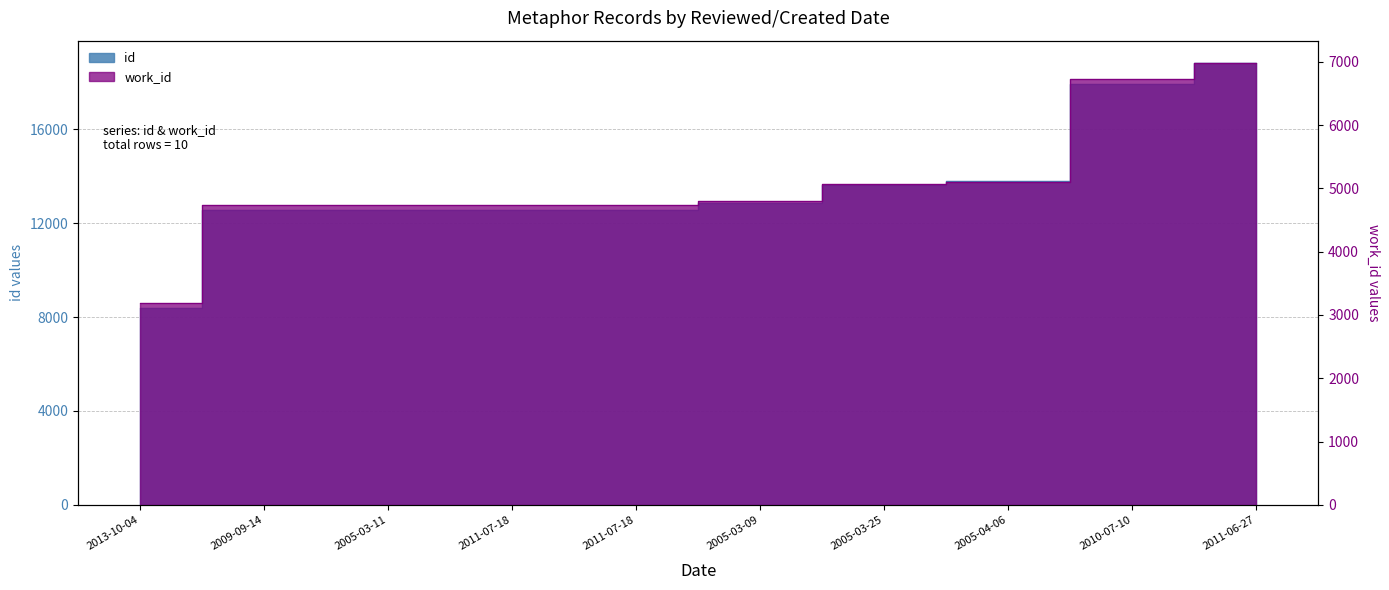

True or false: id has more than 0 points higher than both neighbors.

False